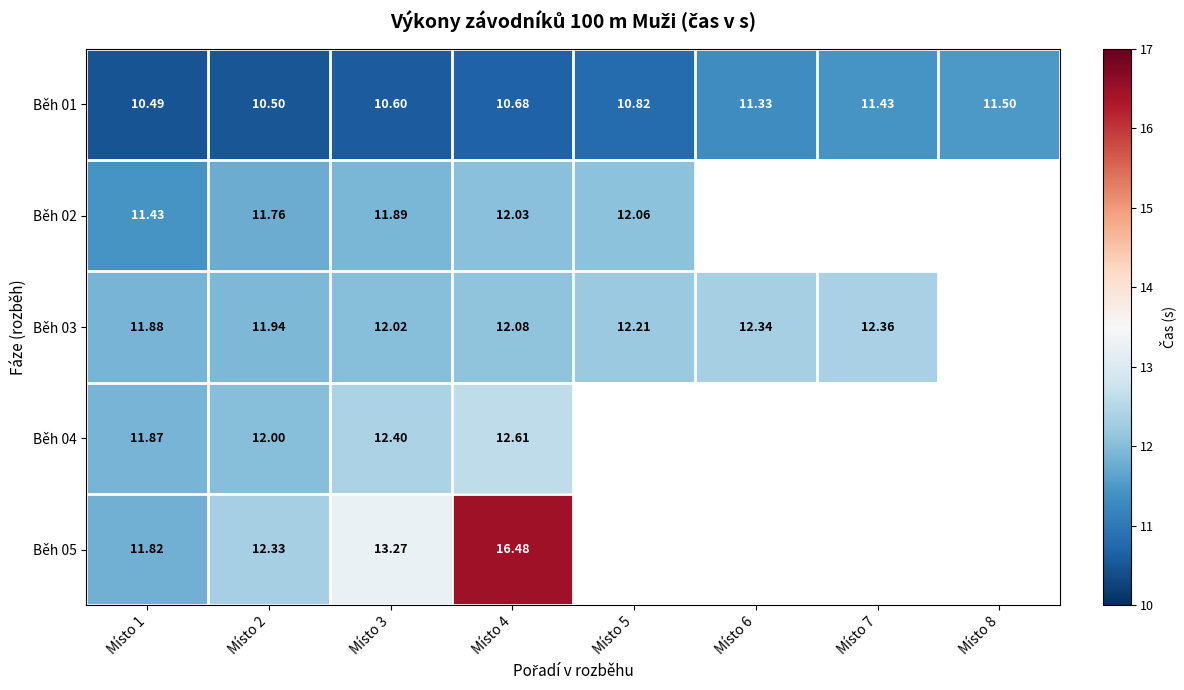

At how many categories does at least one series exceed 16?

1